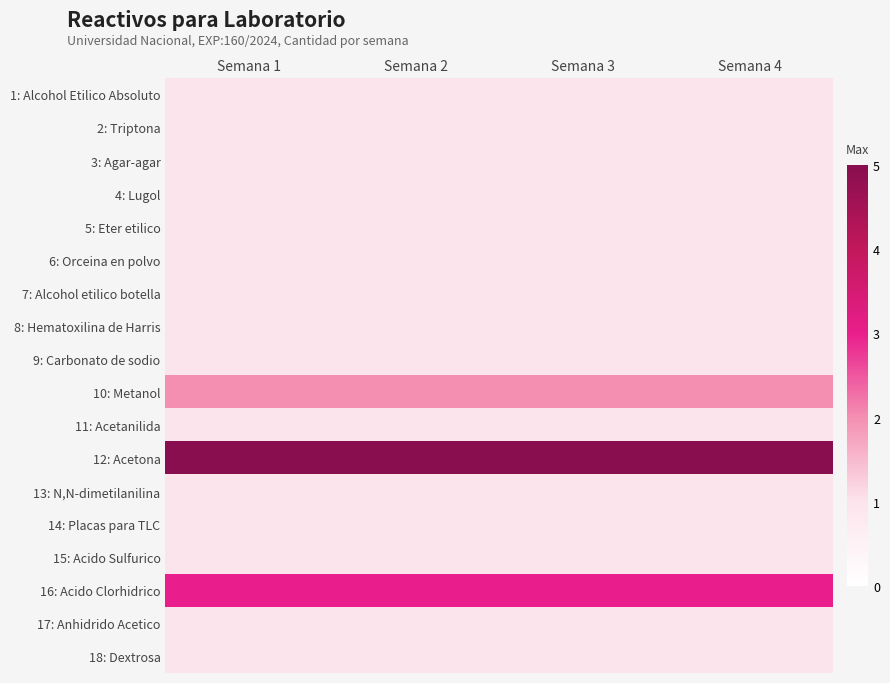

Which series has the largest total across all categories?

12: Acetona